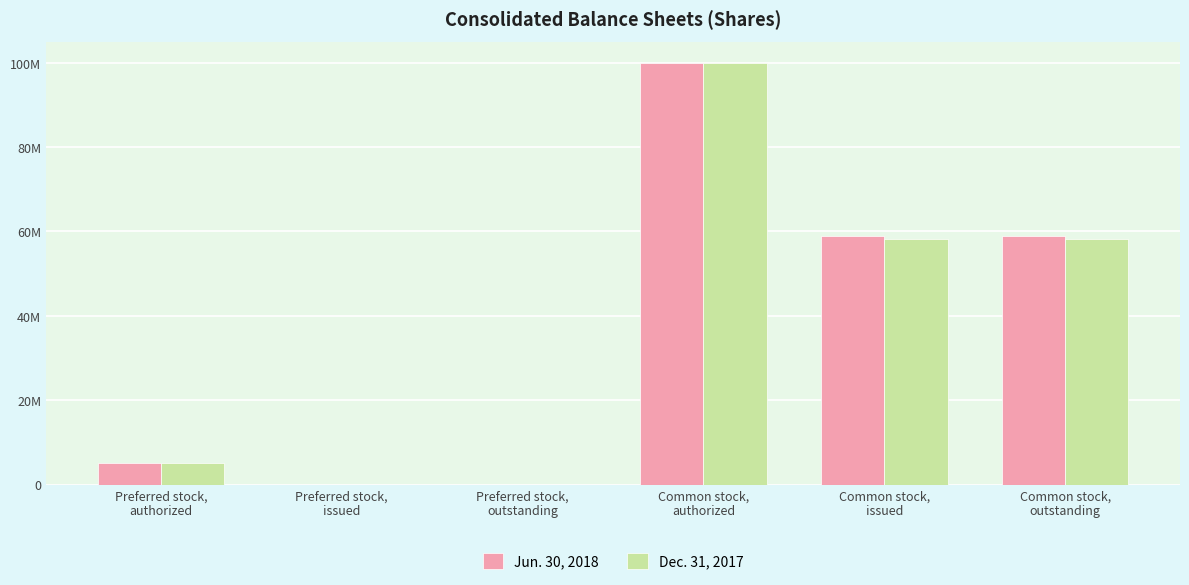

At which label does Dec. 31, 2017 reach its minimum?

Preferred stock,
issued